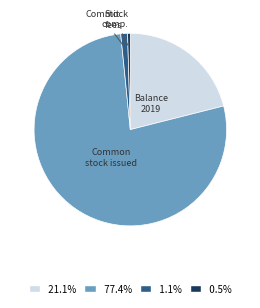

Is there any slice that represents more than half of the pie?

Yes